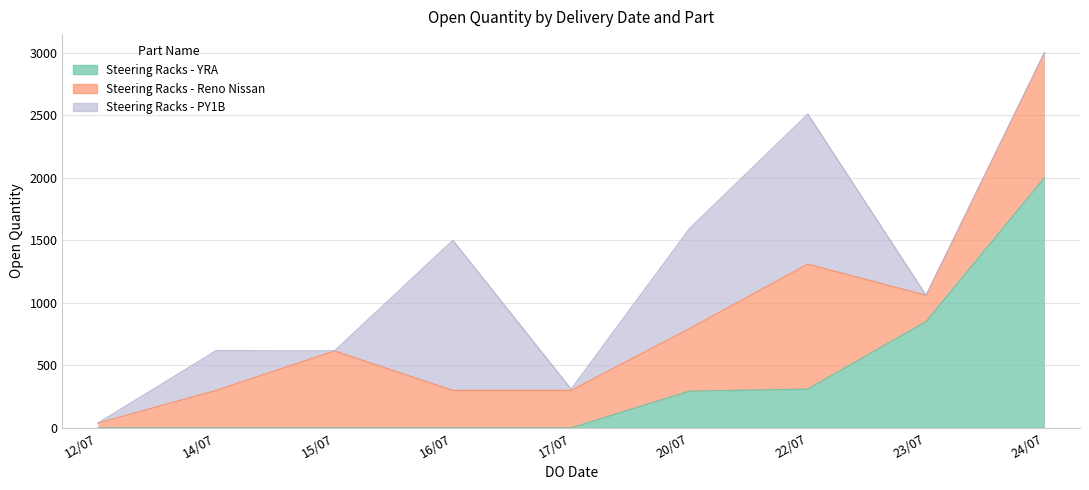

Between 20/07 and 22/07, which is larger?

22/07